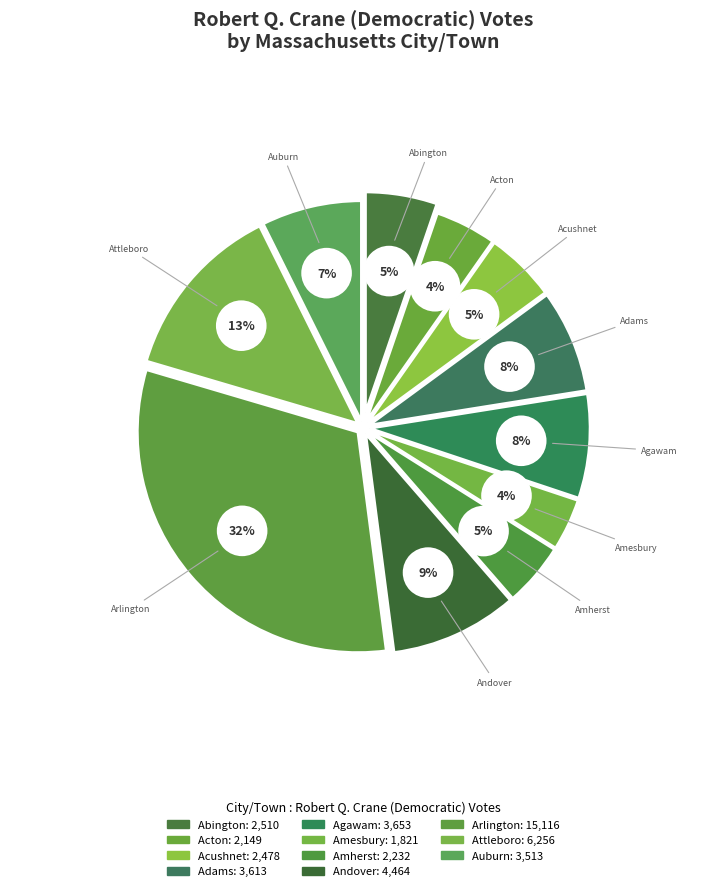

Which category has the biggest portion of the pie?

Arlington